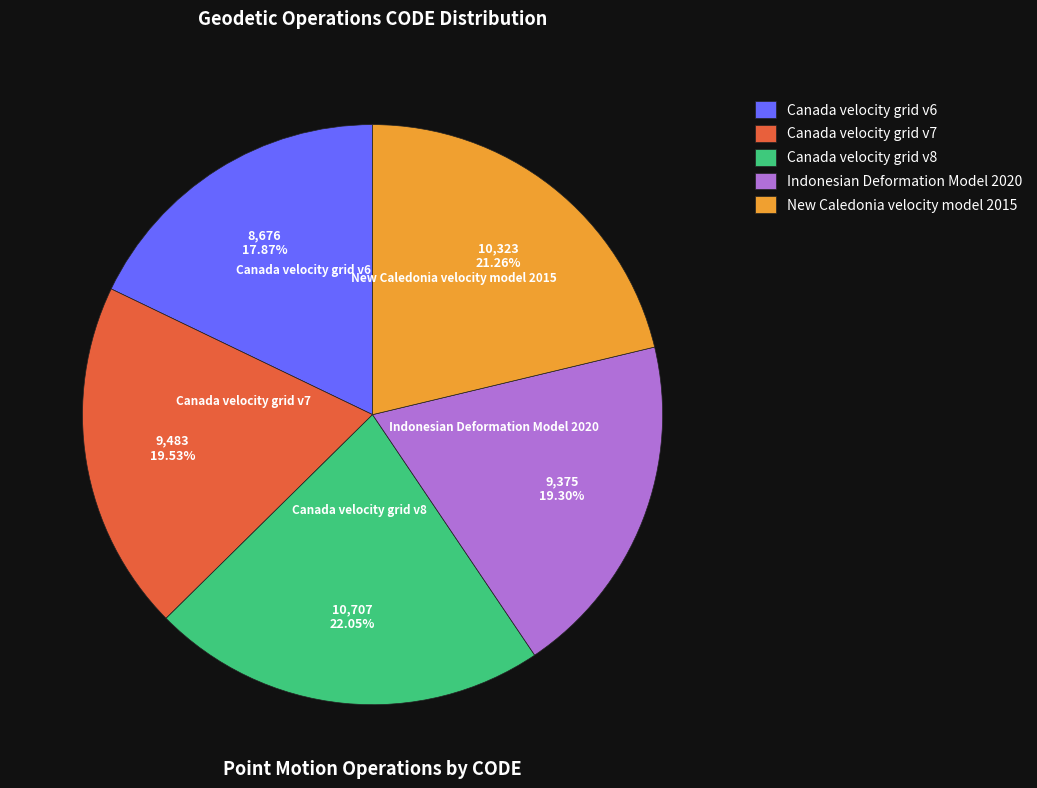

What is the smallest slice in the pie chart?

Canada velocity grid v6